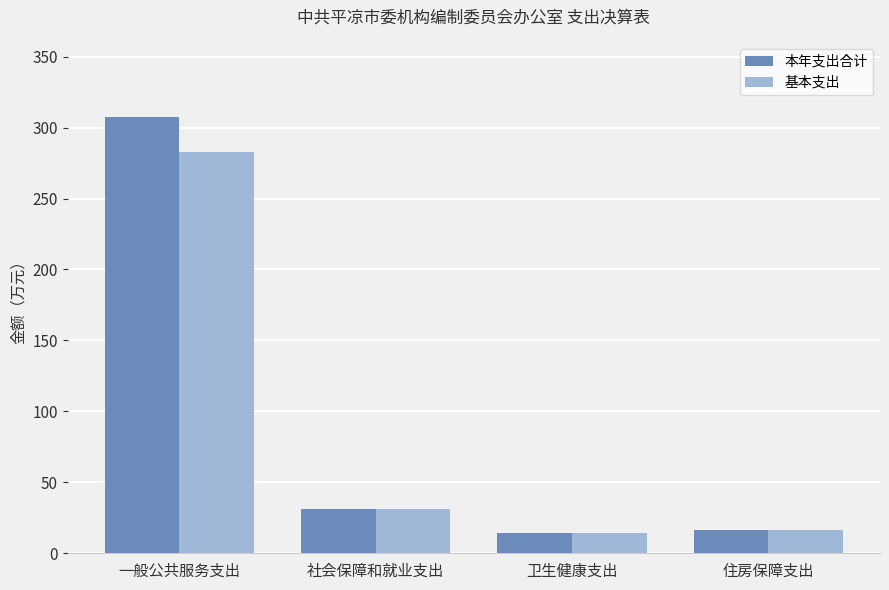

What is the difference between the maximum and minimum values in the 基本支出 series?

268.1